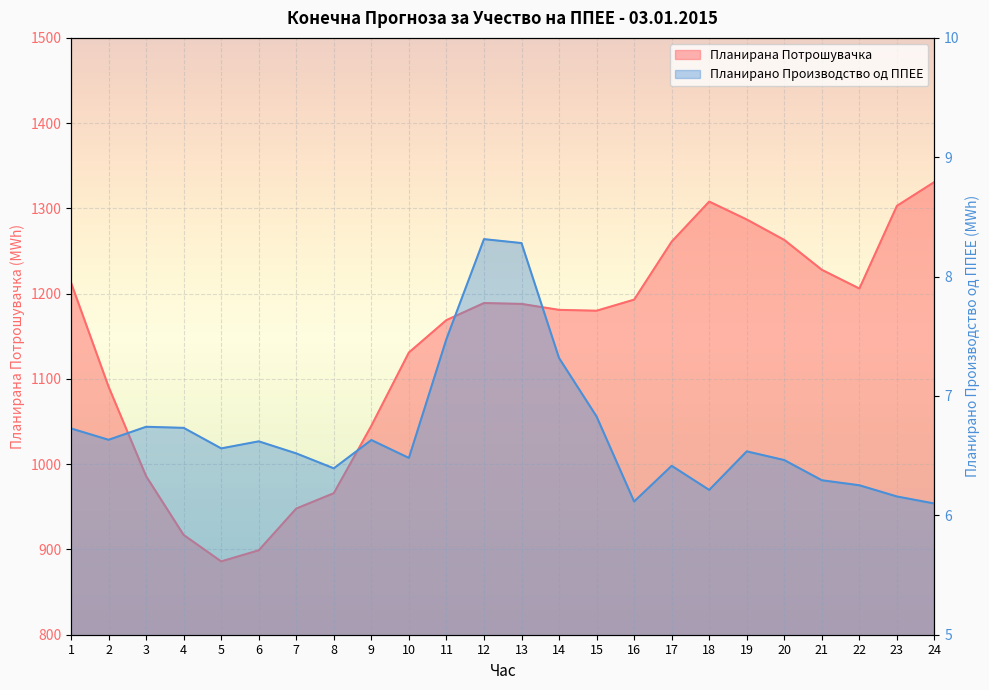

Reading left to right, transcribe all the data shown in this chart.

Планирано Производство од ППЕЕ: 6.7	6.6	6.7	6.7	6.6	6.6	6.5	6.4	6.6	6.5	7.5	8.3	8.3	7.3	6.8	6.1	6.4	6.2	6.5	6.5	6.3	6.3	6.2	6.1
Планирана Потрошувачка: 1213.0	1091.0	986.0	917.0	886.0	899.0	948.0	966.0	1045.0	1131.0	1169.0	1189.0	1188.0	1181.0	1180.0	1193.0	1261.0	1308.0	1287.0	1263.0	1228.0	1206.0	1303.0	1331.0